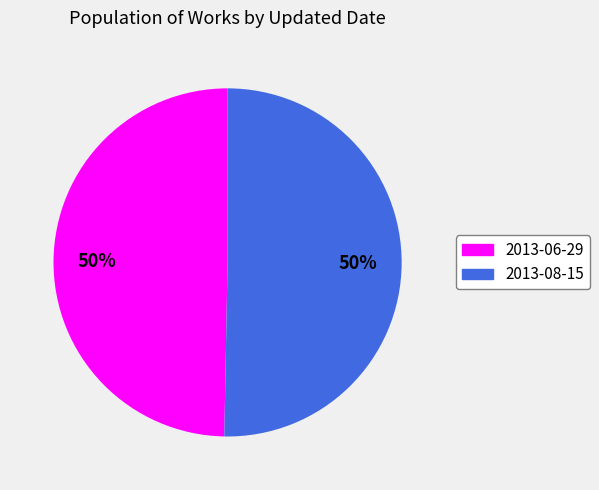

How many slices are in this pie chart?

2